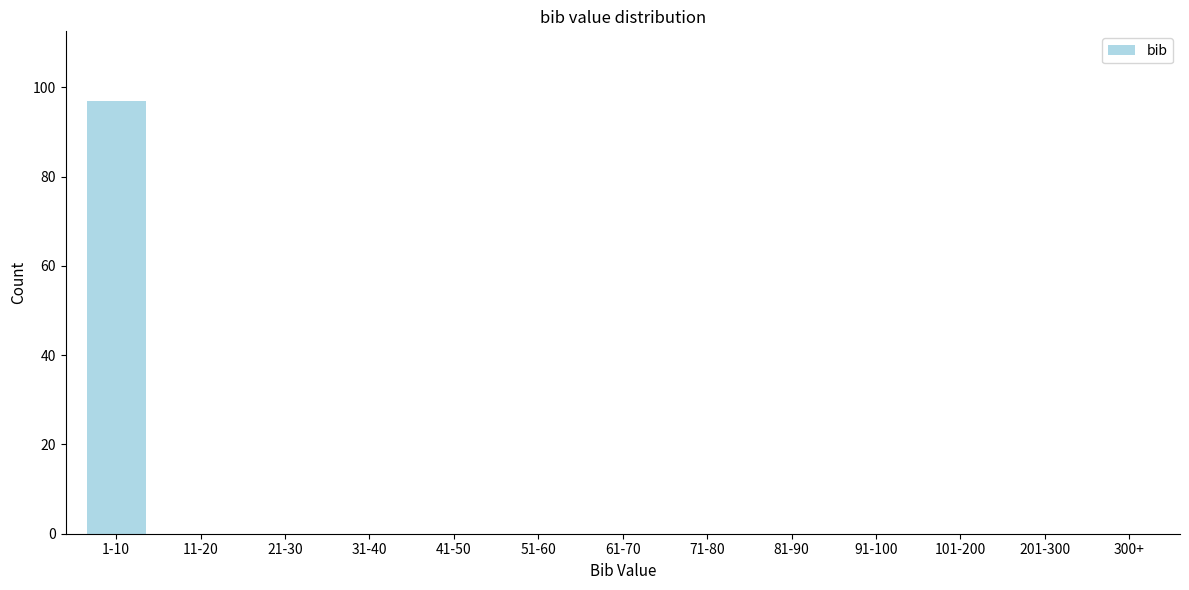

Reading left to right, list all the values displayed in this chart.

1-10=97	11-20=0	21-30=0	31-40=0	41-50=0	51-60=0	61-70=0	71-80=0	81-90=0	91-100=0	101-200=0	201-300=0	300+=0